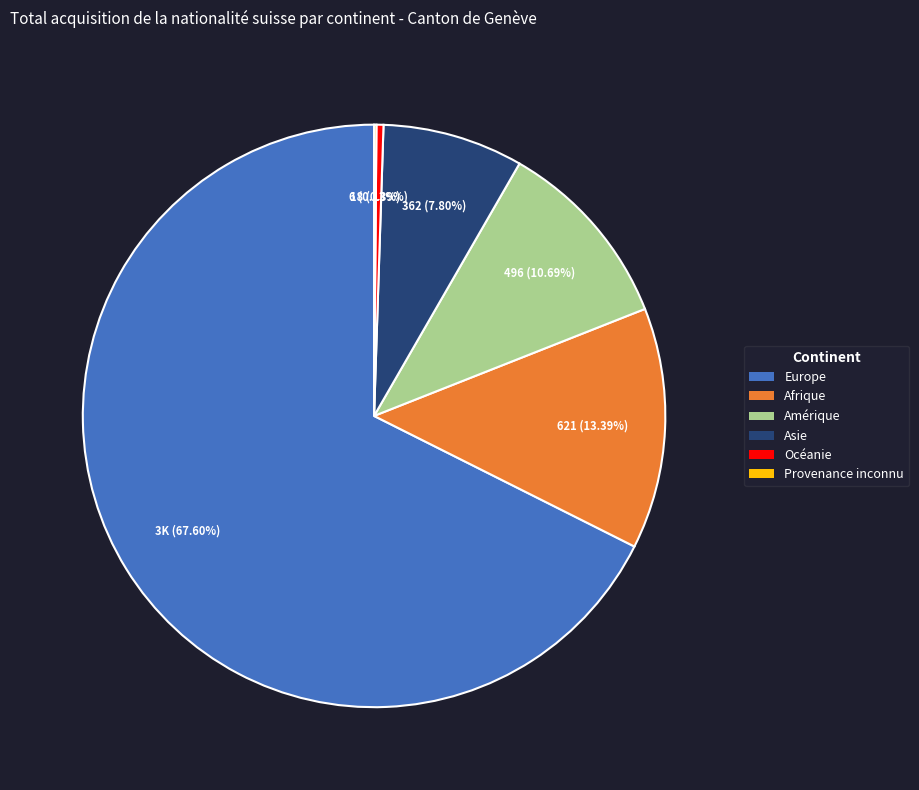

Do Amérique and Océanie together represent more than half of the pie?

No